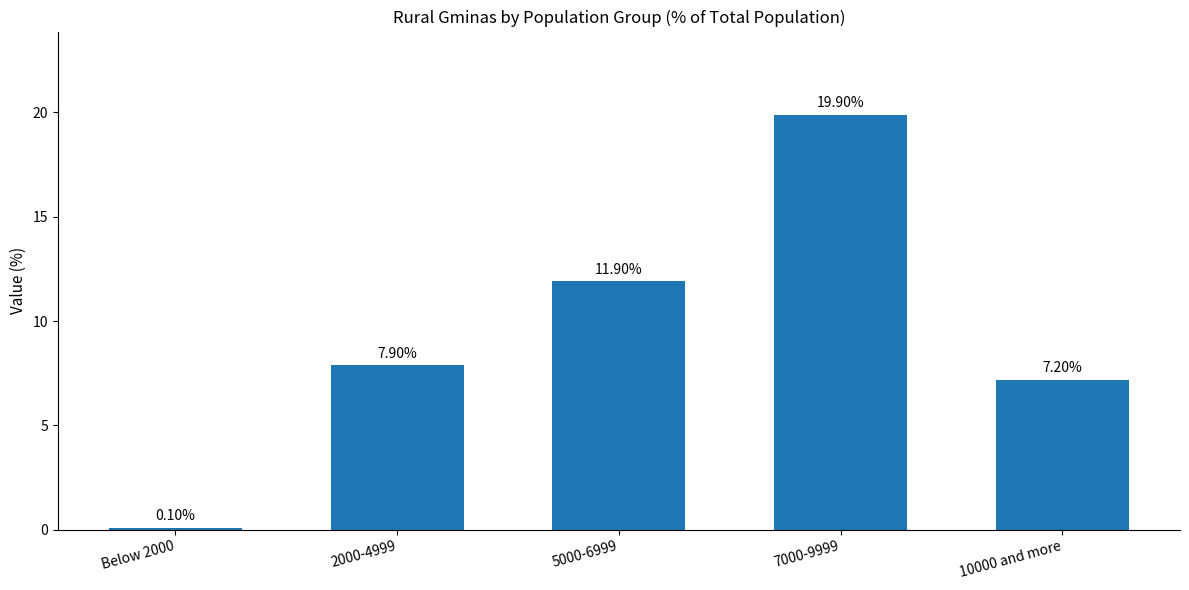

Reading right to left, extract all data points from this chart.

7.2	19.9	11.9	7.9	0.1